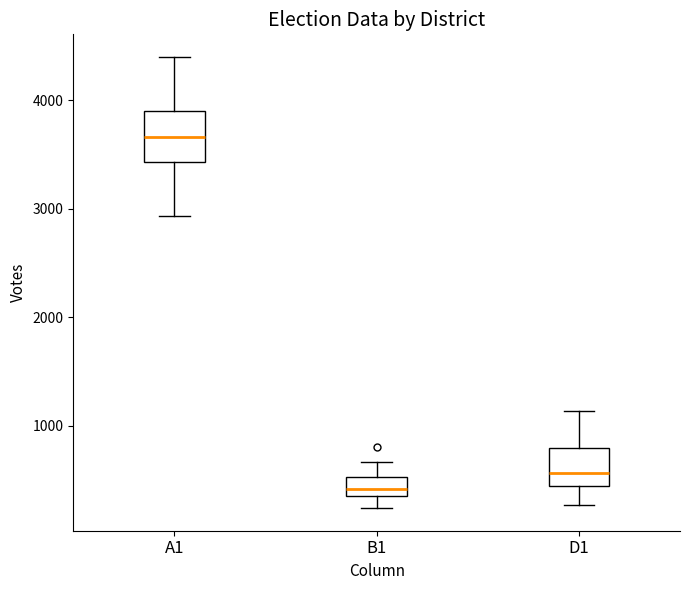

Which box's median line is the highest?

A1